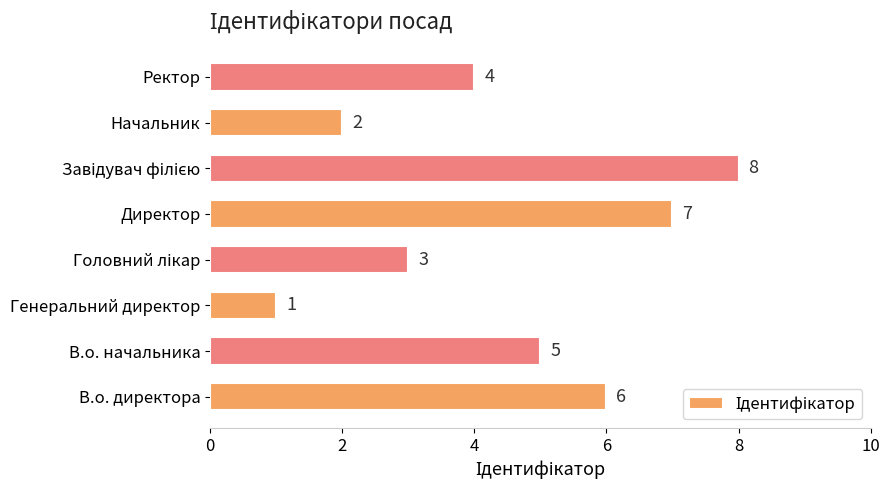

What is the difference between the values at Начальник and В.о. директора?

4